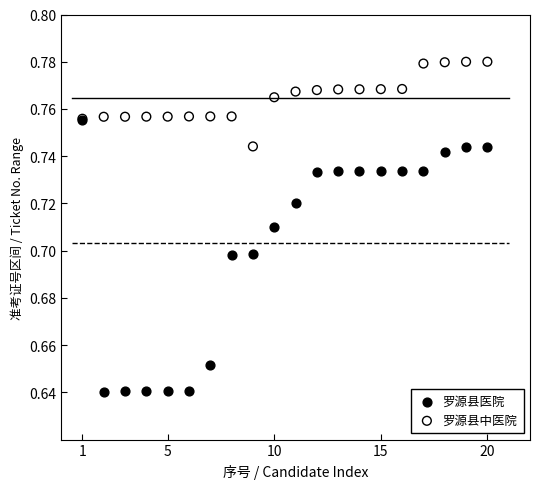

What are all the series names shown in the legend?

罗源县医院, 罗源县中医院